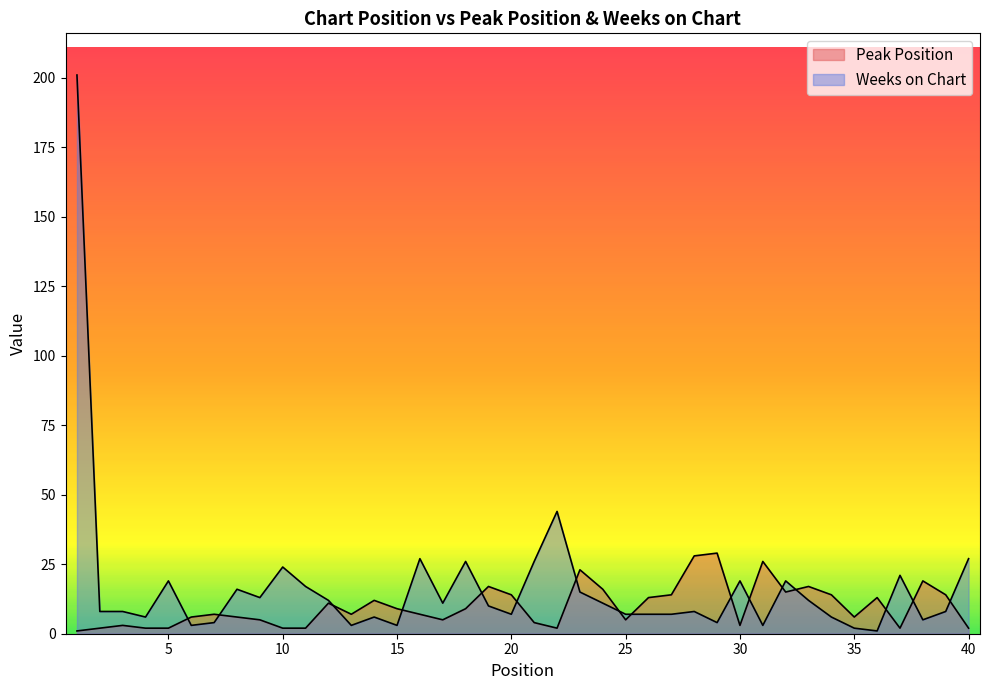

What is the value of the Weeks on Chart point at the 15th from the left?

3